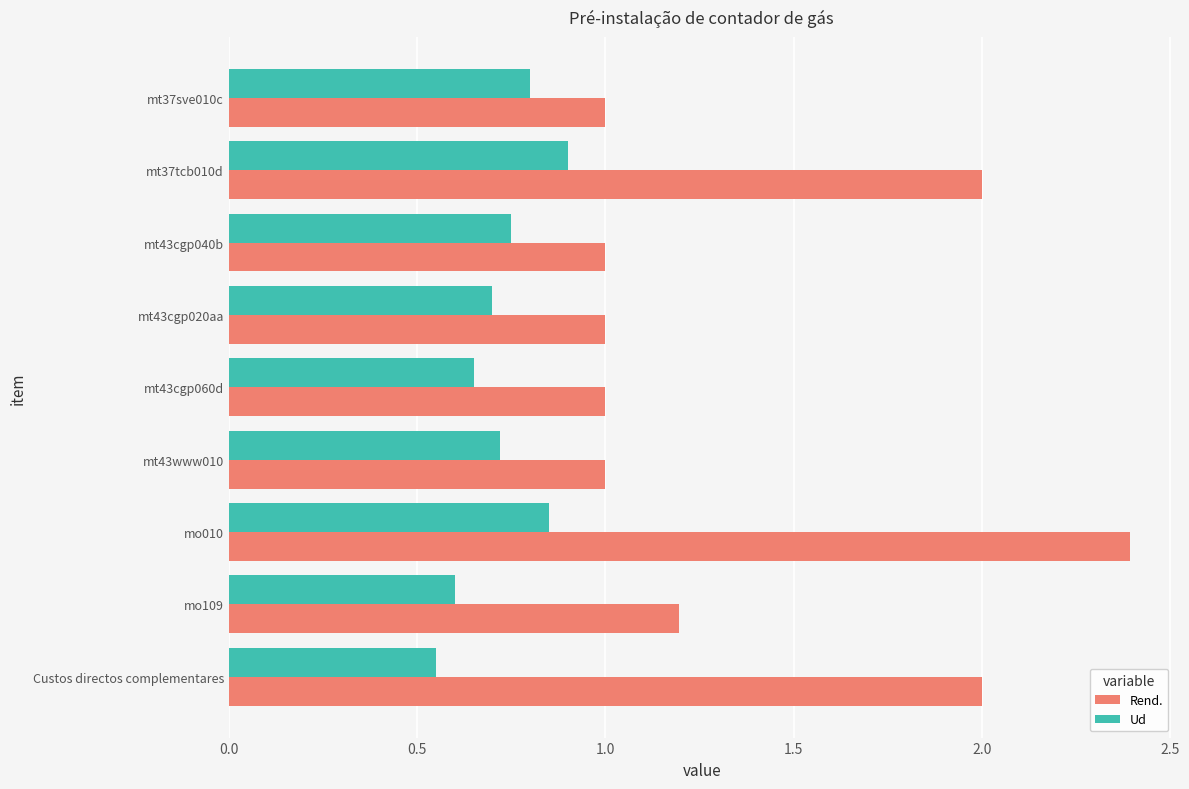

What are all the series names shown in the legend?

Rend., Ud